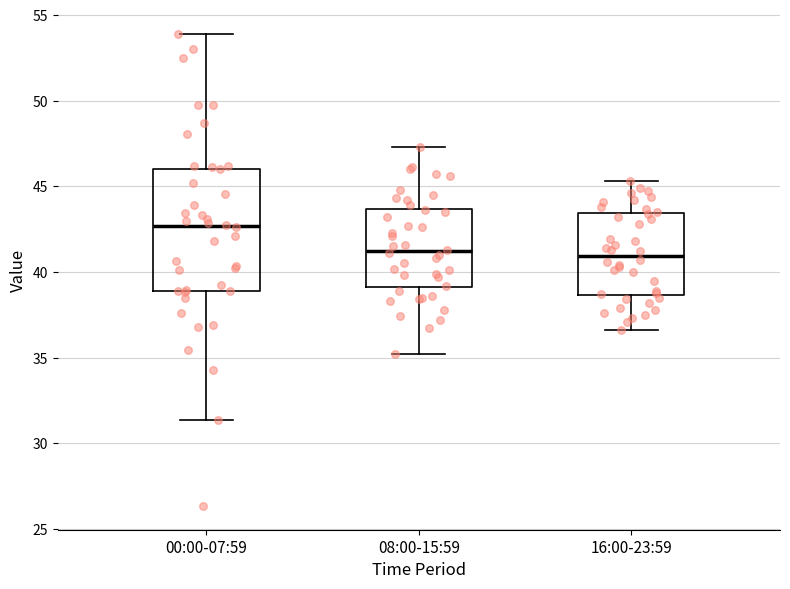

Reading left to right, read every box against the y-axis: the position of its median line, the range the box covers, and the ends of its whiskers. The values are not printed on the chart, so give them approximately, as read against the axis.

00:00-07:59: median 42.5, box 39.0 to 46.0, whiskers 31.5 to 54.0
08:00-15:59: median 41.0, box 39.0 to 43.5, whiskers 35.0 to 47.5
16:00-23:59: median 41.0, box 38.5 to 43.5, whiskers 36.5 to 45.5